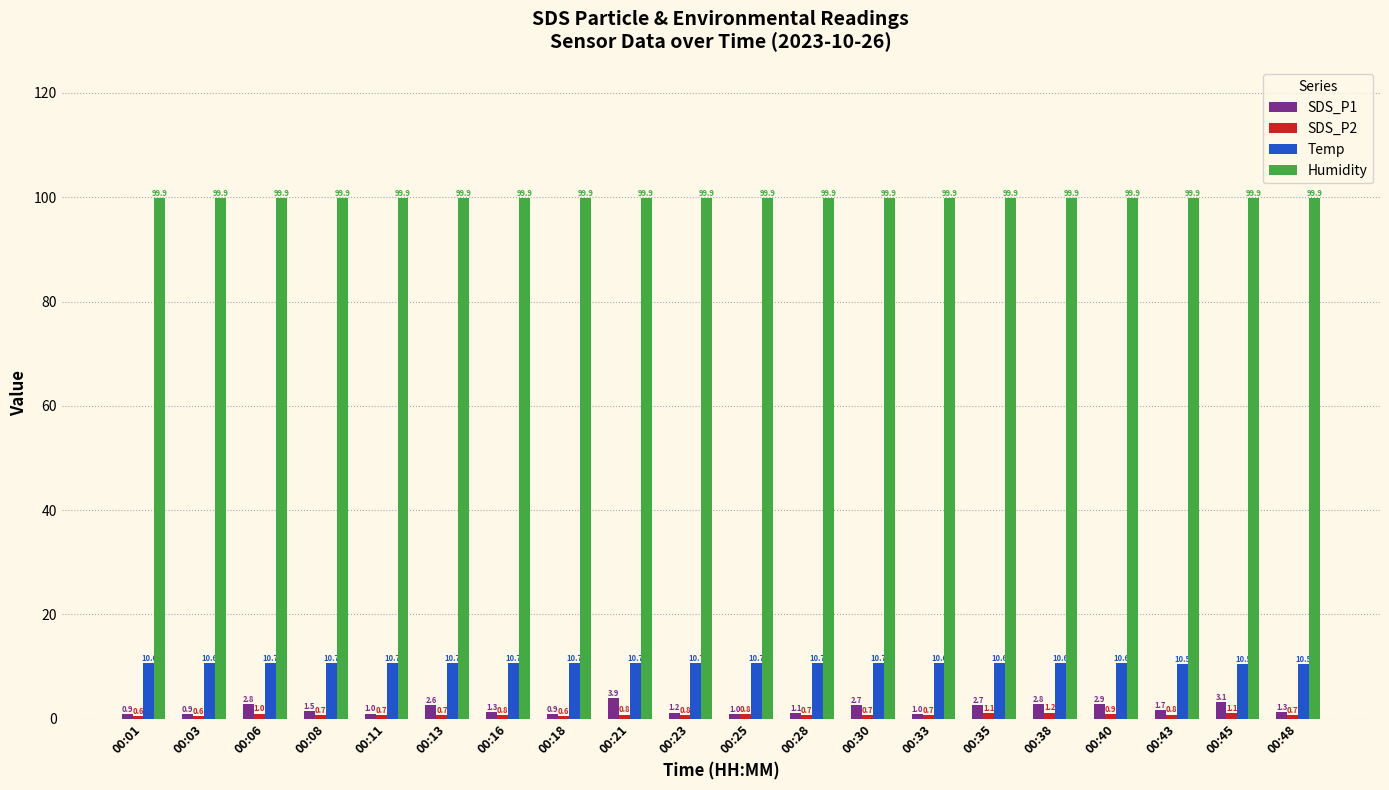

What is the difference between the Temp values at 00:18 and 00:35?

0.1